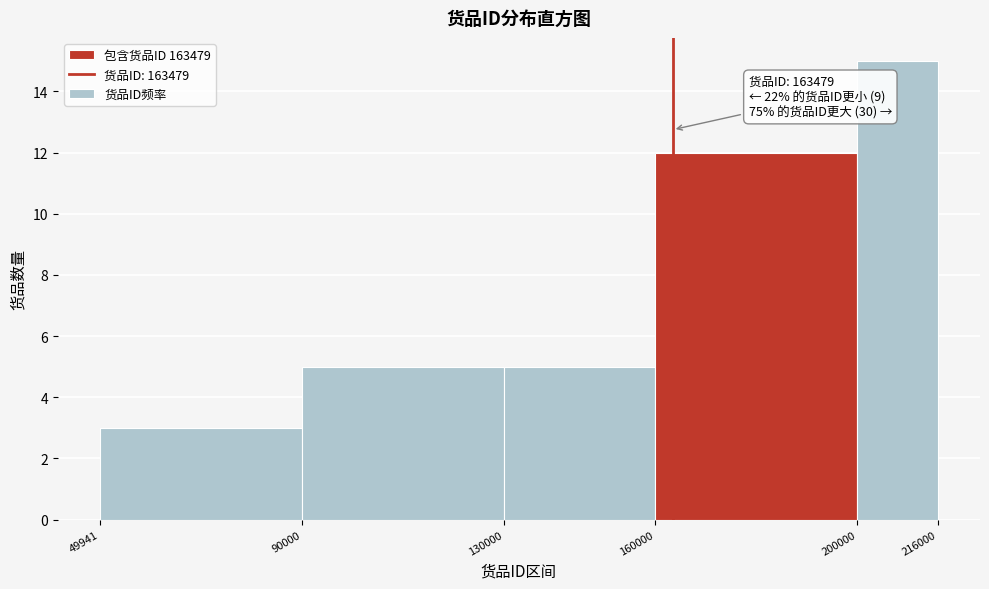

Which range on the x-axis has the tallest bar?

200000 to 216000